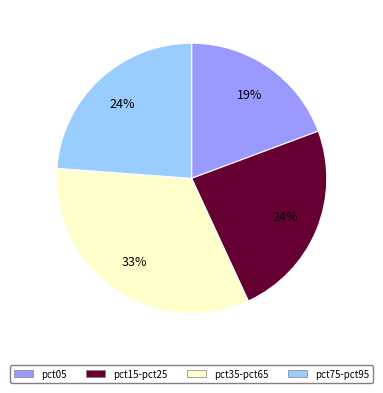

Is there any slice that represents more than half of the pie?

No